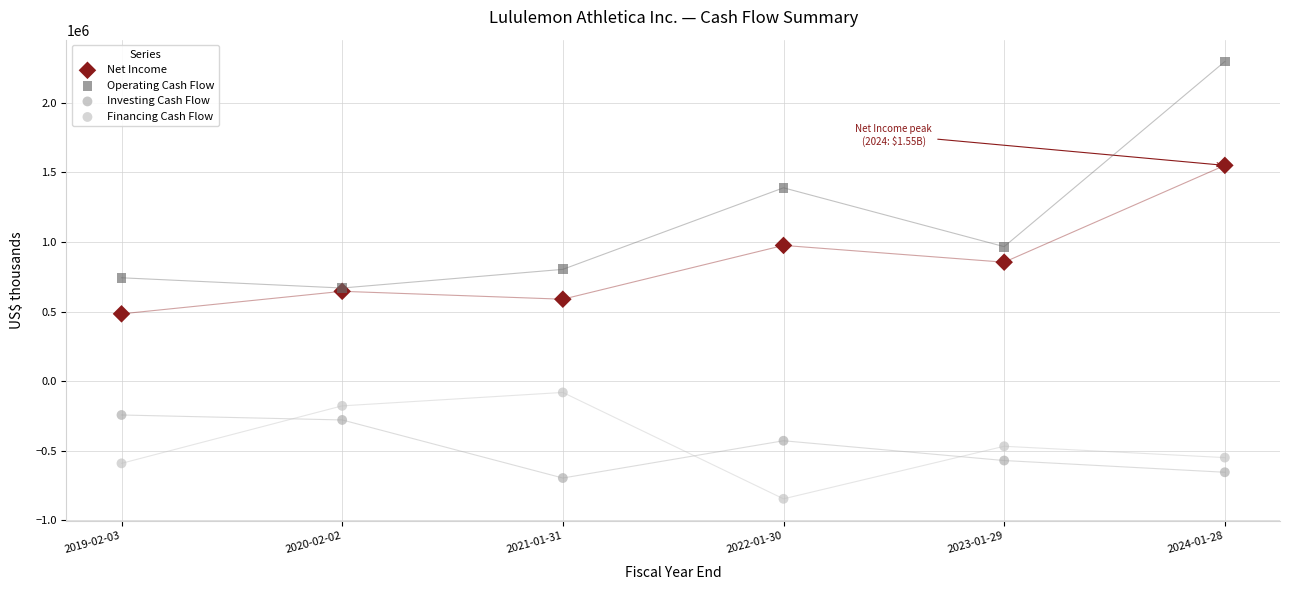

Which series reaches the minimum Y coordinate?

Financing Cash Flow